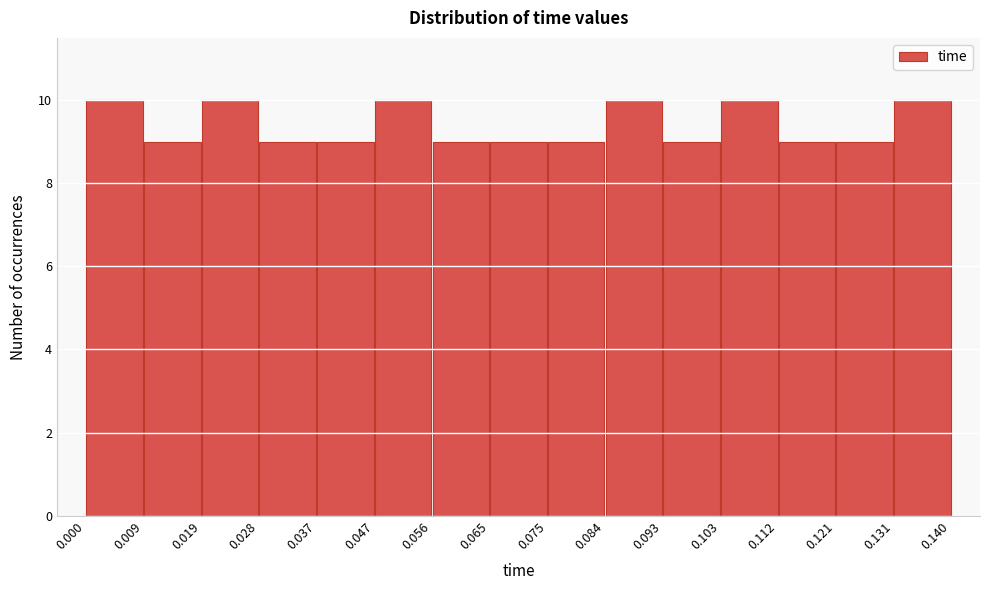

Reading left to right, list every bar in this chart as the range it spans on the x-axis followed by its height. The values are not printed on the chart, so give them approximately, as read against the axis.

0.000 to 0.009: 10
0.009 to 0.019: 9
0.019 to 0.028: 10
0.028 to 0.037: 9
0.037 to 0.047: 9
0.047 to 0.056: 10
0.056 to 0.065: 9
0.065 to 0.075: 9
0.075 to 0.084: 9
0.084 to 0.093: 10
0.093 to 0.103: 9
0.103 to 0.112: 10
0.112 to 0.121: 9
0.121 to 0.131: 9
0.131 to 0.140: 10